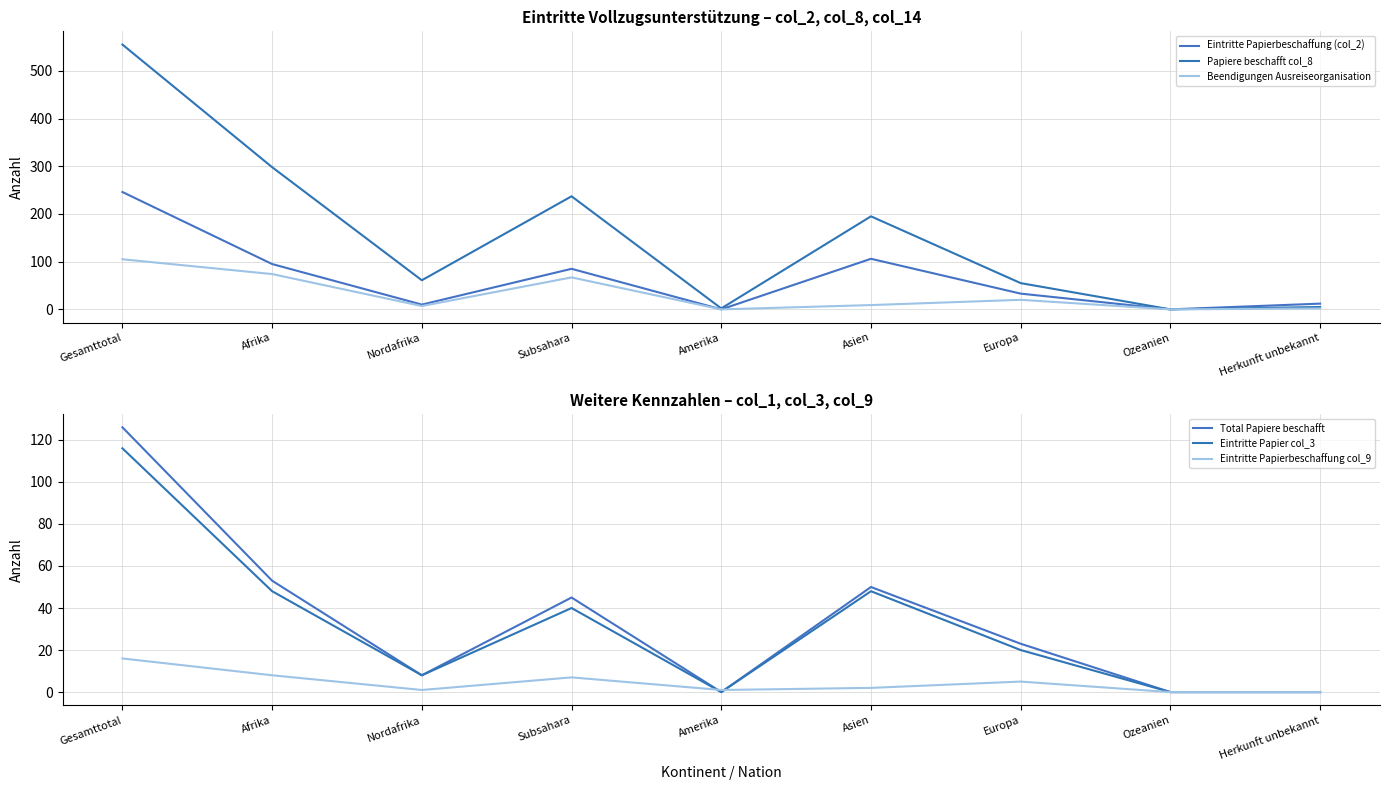

Rank the categories by Eintritte Papierbeschaffung (col_2) value from highest to lowest.

Gesamttotal, Asien, Afrika, Subsahara, Europa, Herkunft unbekannt, Nordafrika, Amerika, Ozeanien